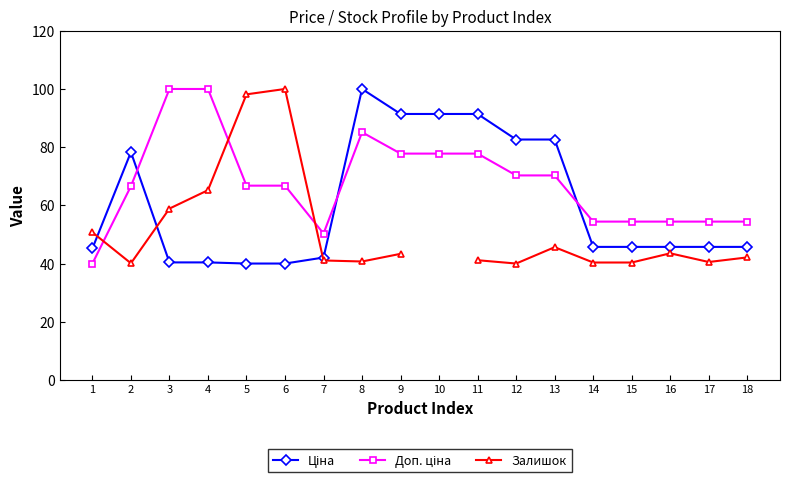

Rank the categories by Ціна value from highest to lowest.

8, 9, 10, 11, 12, 13, 2, 14, 15, 16, 17, 18, 1, 7, 3, 4, 5, 6